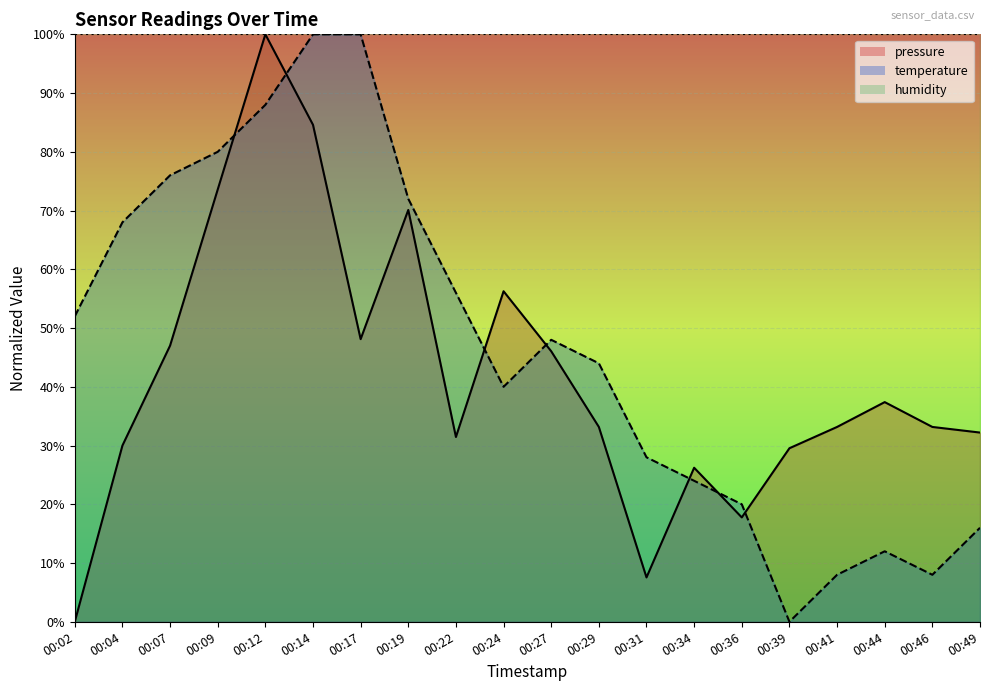

What is the total value across all series at 00:31?

35.5